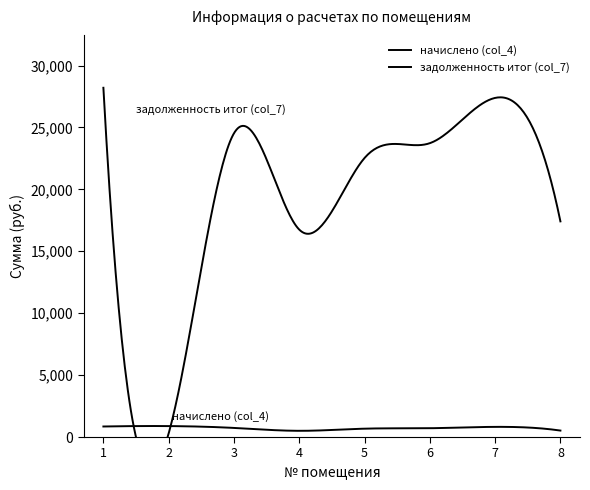

At which category is the sum across all series the highest?

1